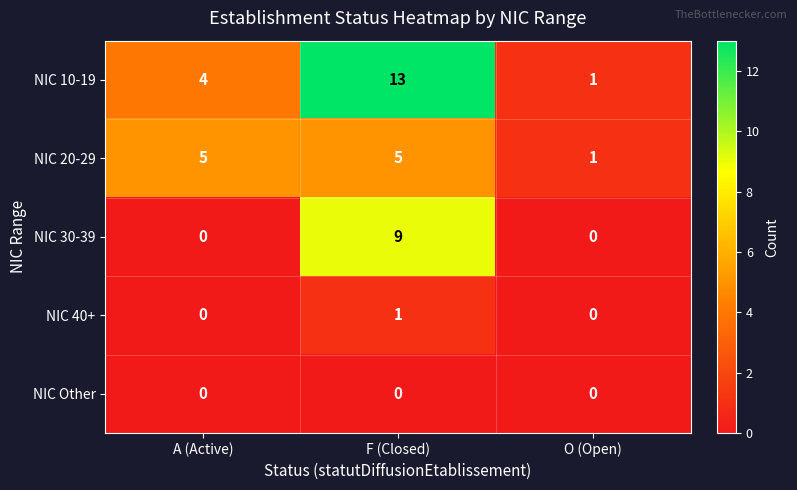

What is the difference between the maximum and minimum values in the NIC 20-29 series?

4